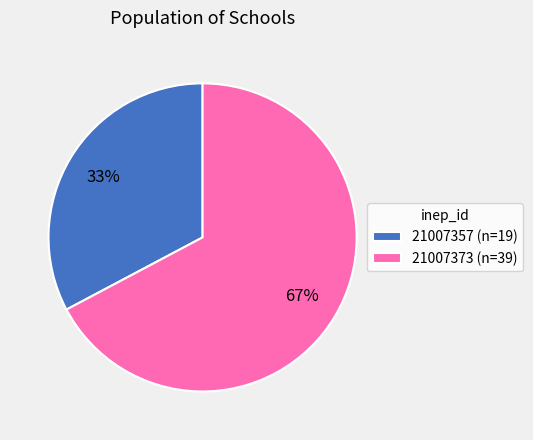

Count the number of slices in the pie.

2